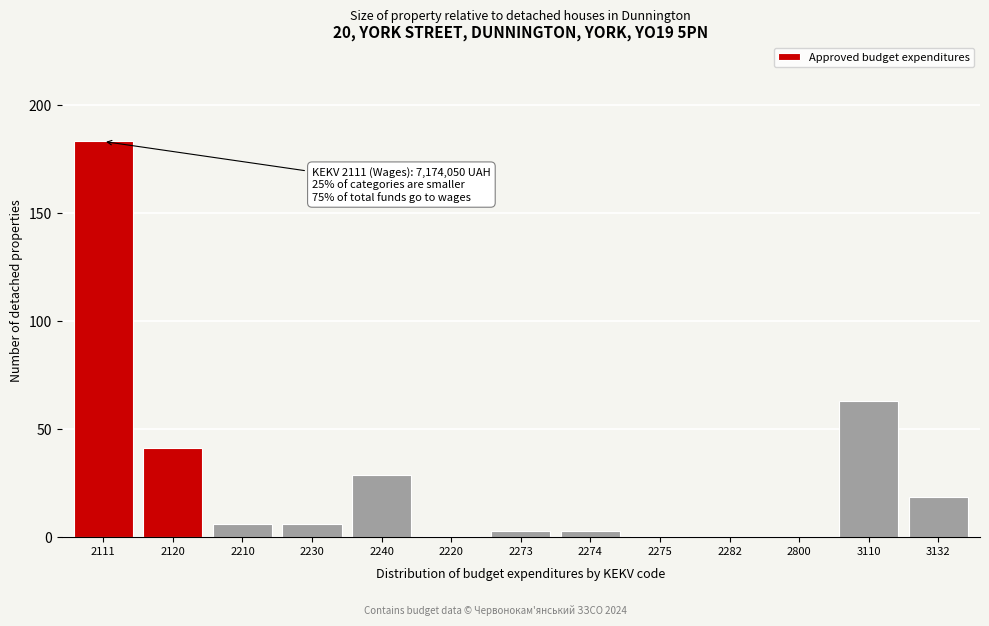

What is the greatest value displayed?

183.2